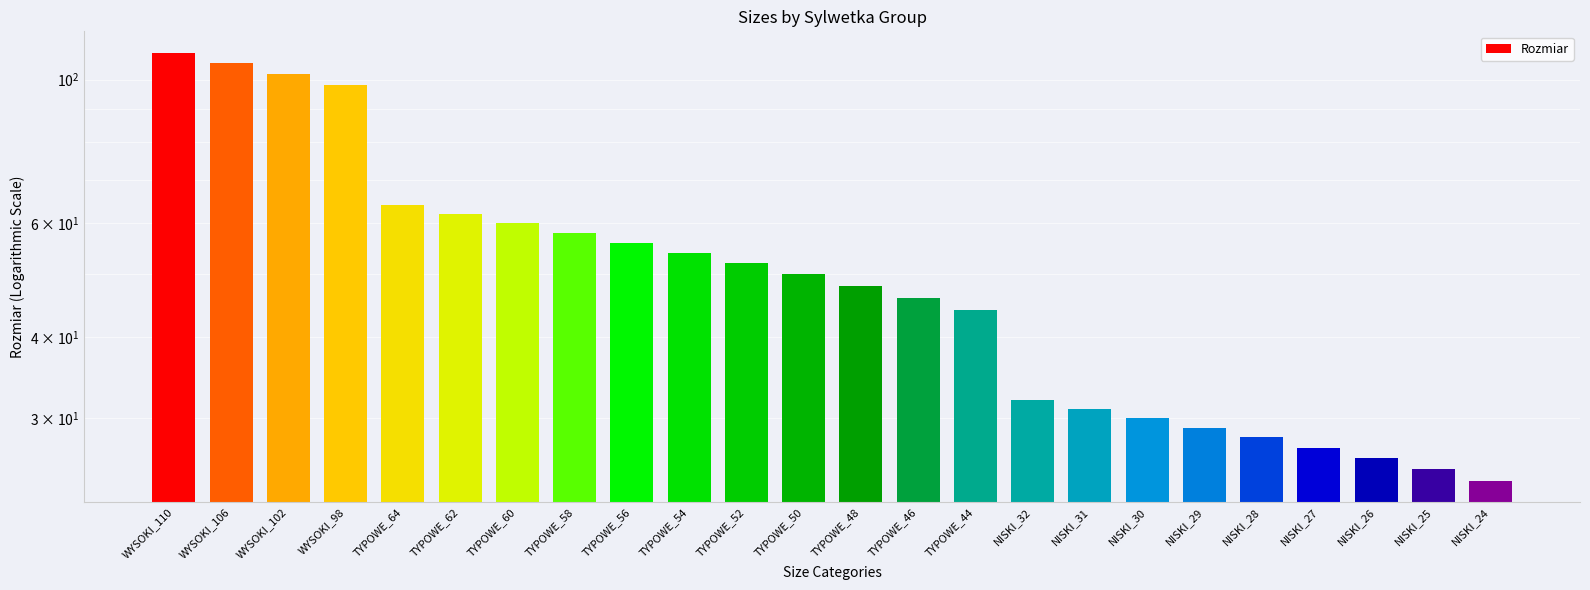

List the labels in order of value, smallest first.

NISKI_24, NISKI_25, NISKI_26, NISKI_27, NISKI_28, NISKI_29, NISKI_30, NISKI_31, NISKI_32, TYPOWE_44, TYPOWE_46, TYPOWE_48, TYPOWE_50, TYPOWE_52, TYPOWE_54, TYPOWE_56, TYPOWE_58, TYPOWE_60, TYPOWE_62, TYPOWE_64, WYSOKI_98, WYSOKI_102, WYSOKI_106, WYSOKI_110